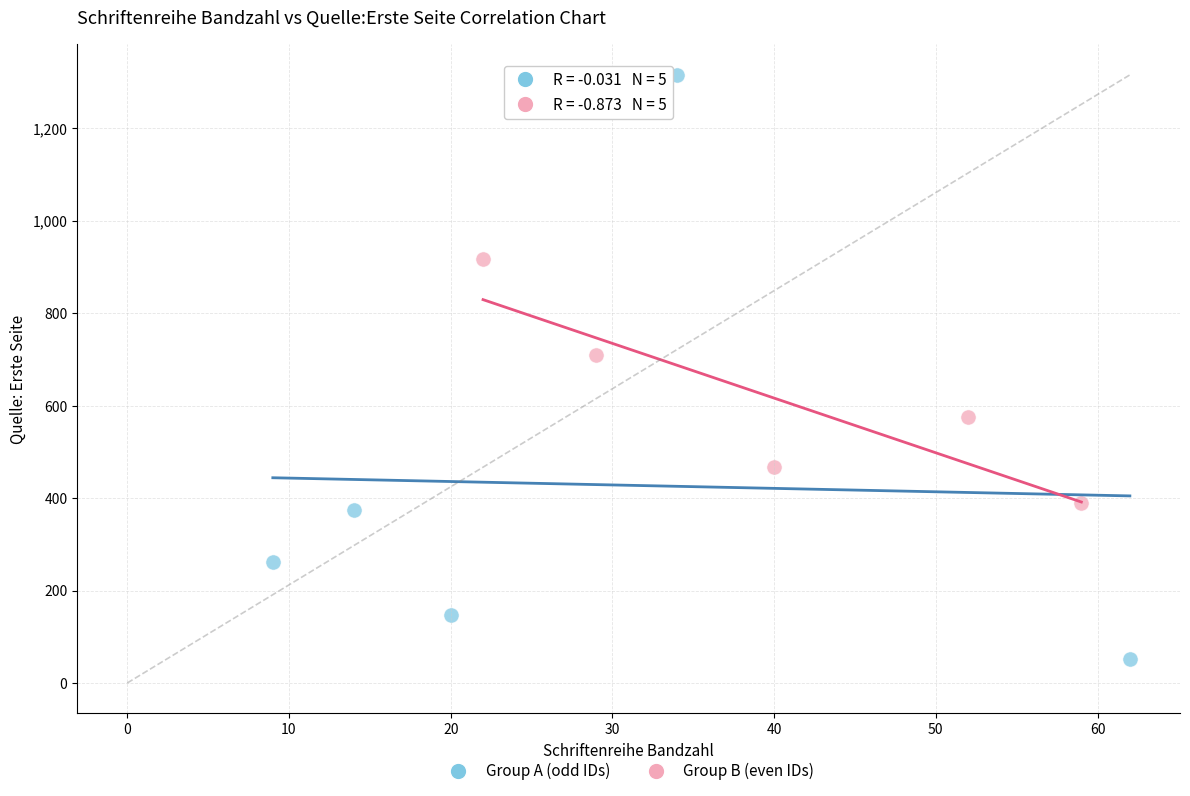

Which series reaches the maximum Y coordinate?

Group A (odd IDs)